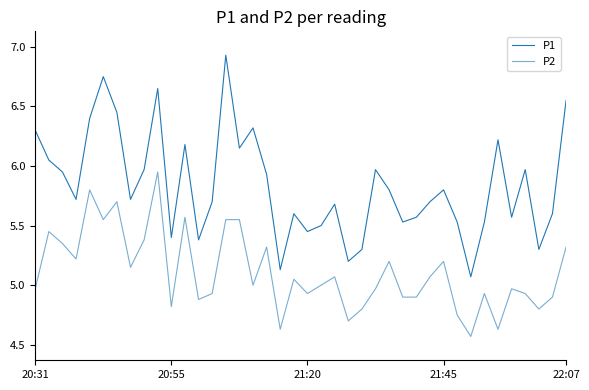

List the series in order of their peak value, lowest first.

P2, P1